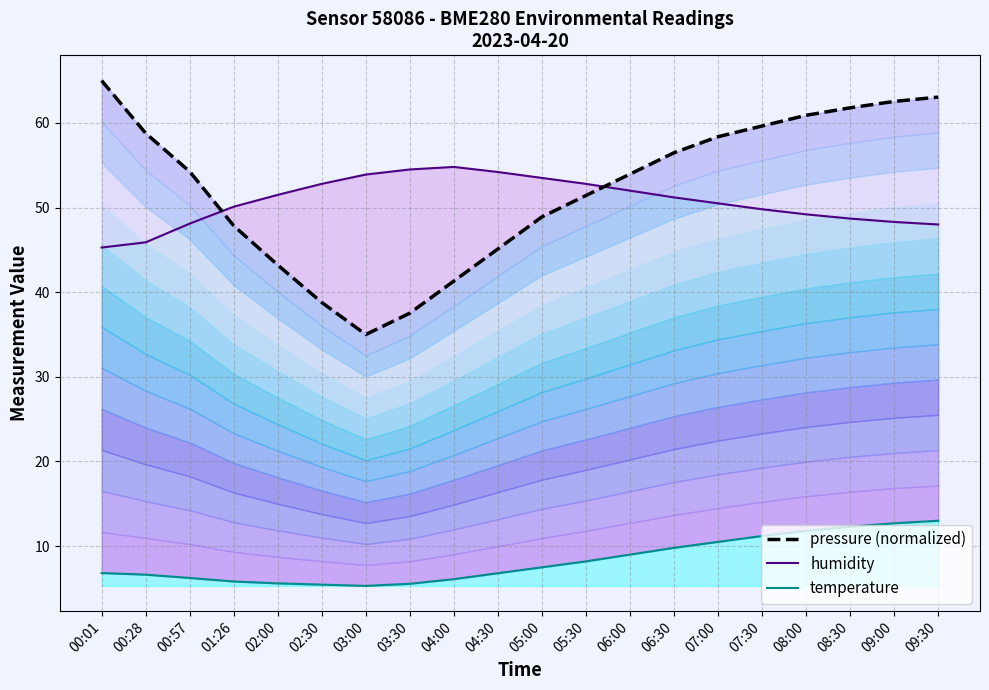

In pressure (normalized), how many points are lower than both neighbors (excluding endpoints)?

1